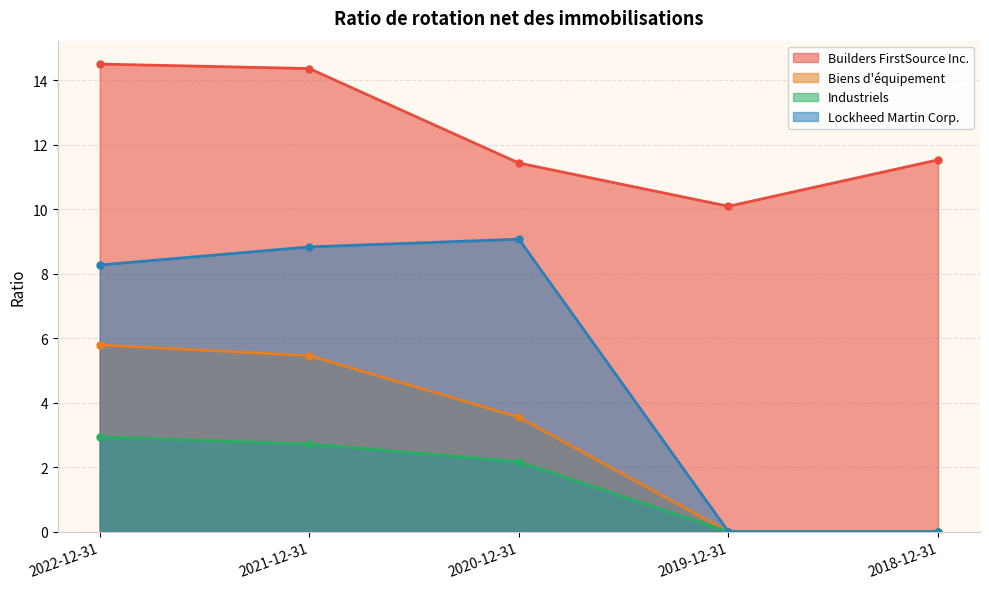

How many values in the Builders FirstSource Inc. series exceed 11?

4